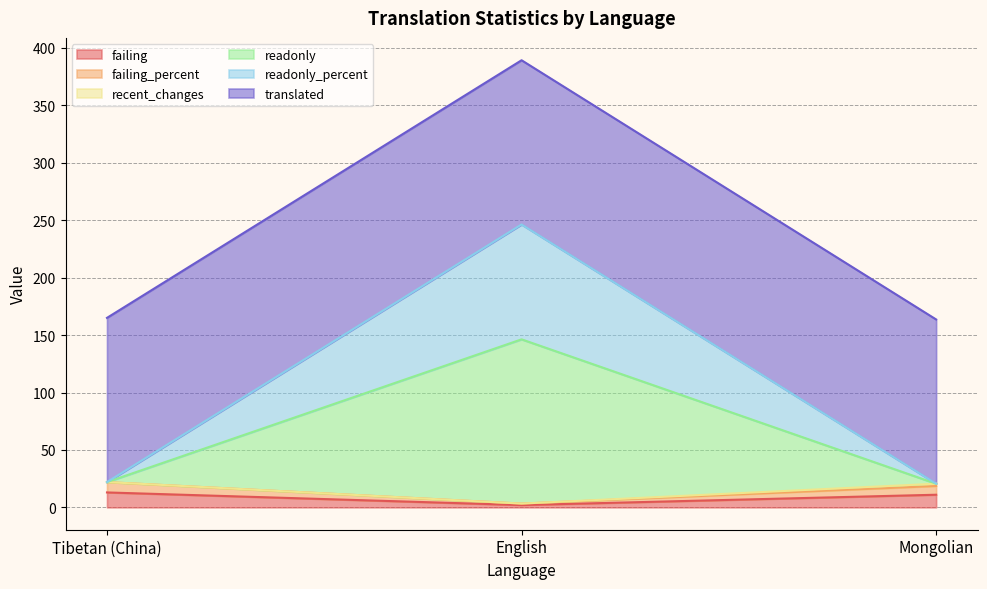

Does the chart display data point markers on the line(s)?

No